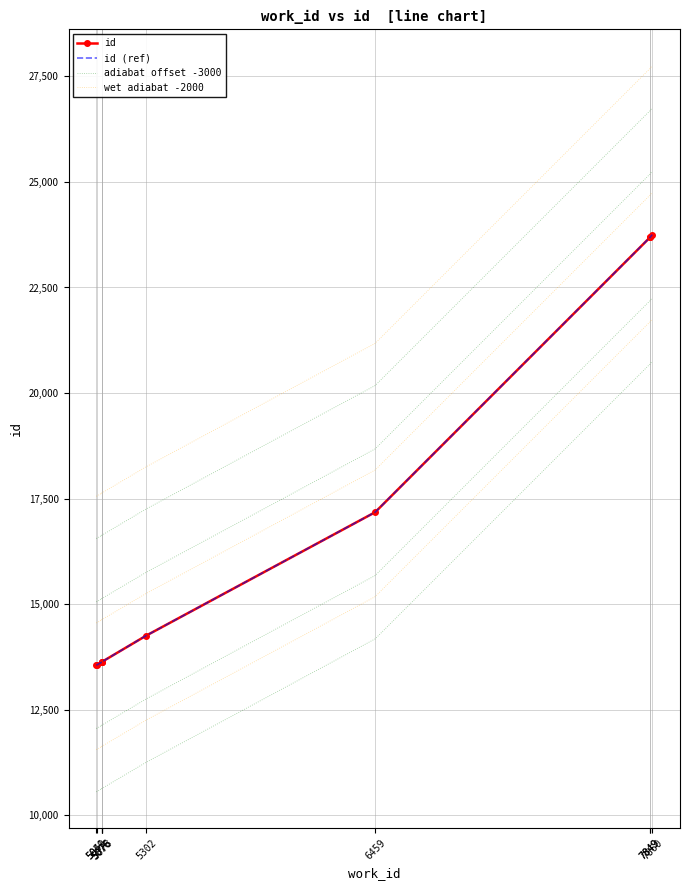

At which label does wet adiabat -2000 reach its peak?

7860